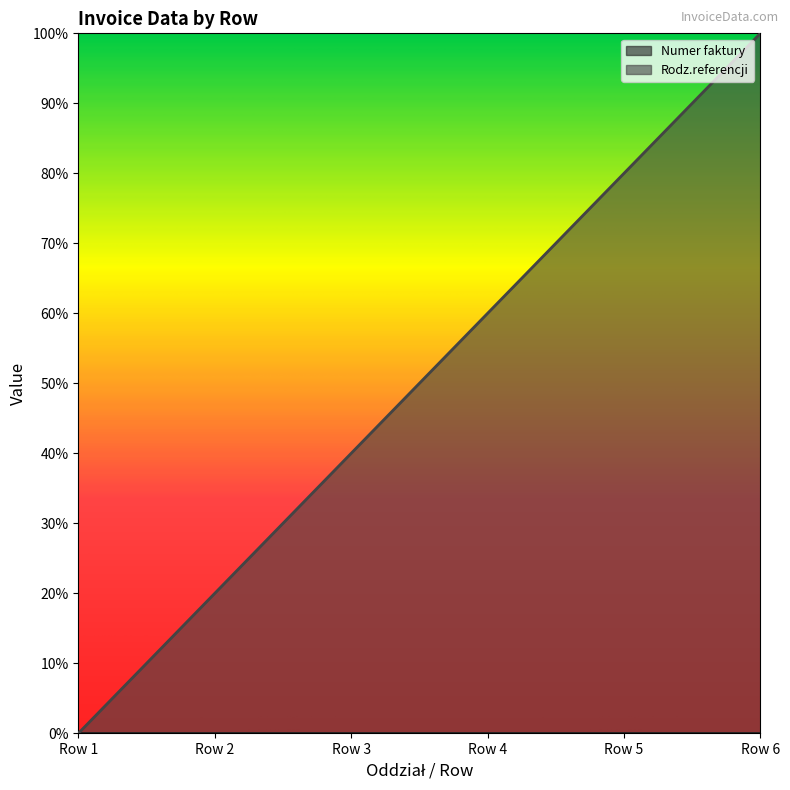

The value at Row 1 is 0.0. True or false?

True